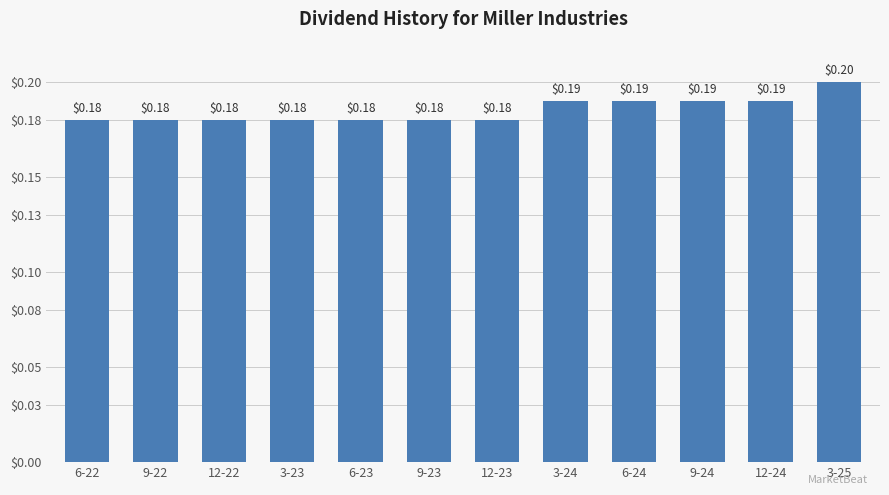

How many categories are shown in the chart?

12